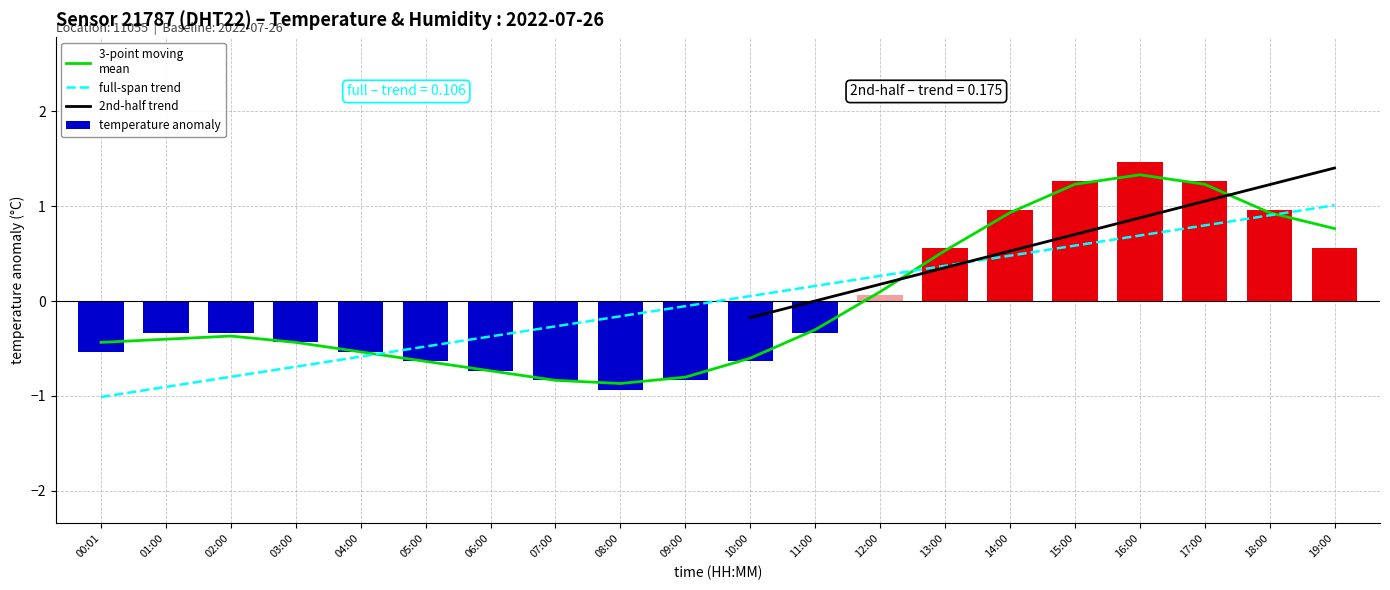

Reading right to left, extract all data points from this chart.

19:00=0.6	18:00=1.0	17:00=1.3	16:00=1.5	15:00=1.3	14:00=1.0	13:00=0.6	12:00=0.1	11:00=-0.3	10:00=-0.6	09:00=-0.8	08:00=-0.9	07:00=-0.8	06:00=-0.7	05:00=-0.6	04:00=-0.5	03:00=-0.4	02:00=-0.3	01:00=-0.3	00:01=-0.5